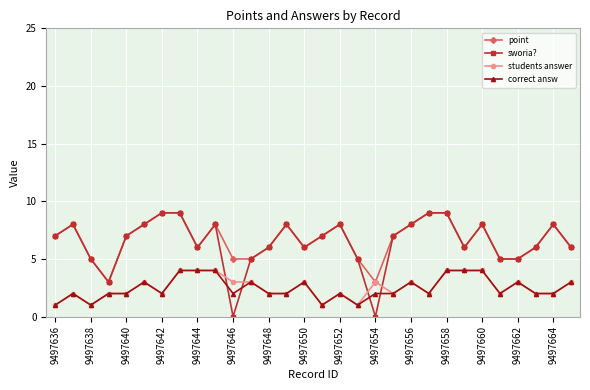

What is the greatest value displayed?

9